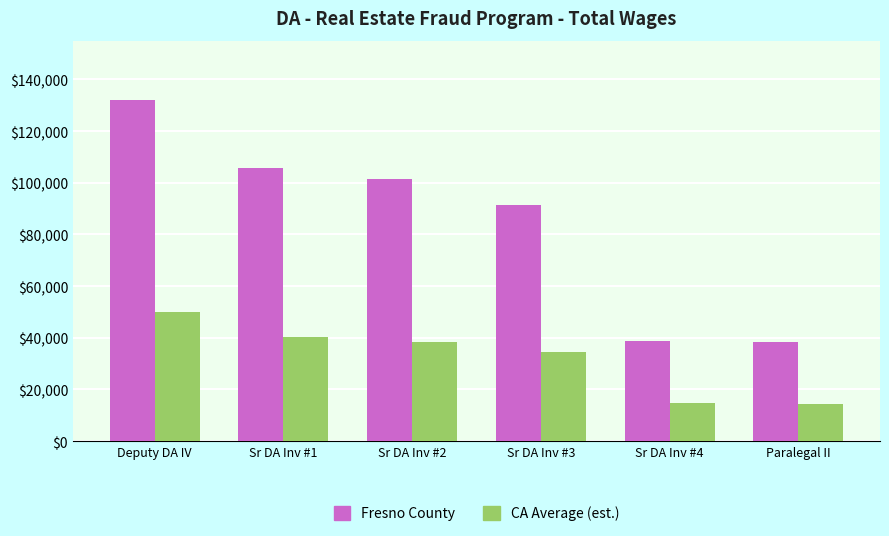

Which label corresponds to the largest value in the chart?

Deputy DA IV